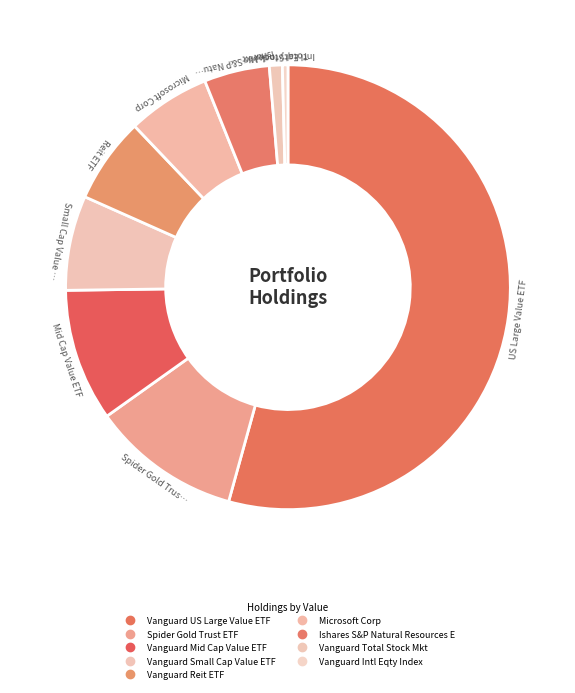

To the nearest percent, what is the difference between the Spider Gold Trust ETF and Vanguard Total Stock Mkt slice percentages?

10%